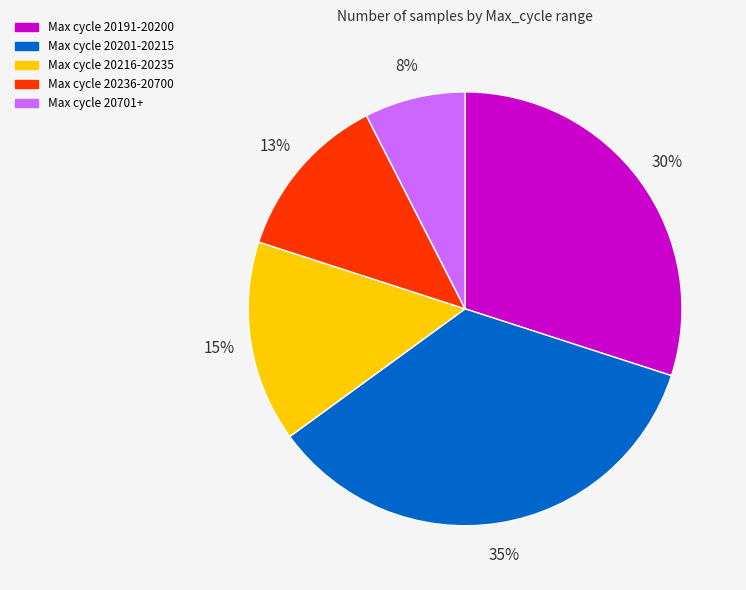

Is there a majority slice in this chart?

No